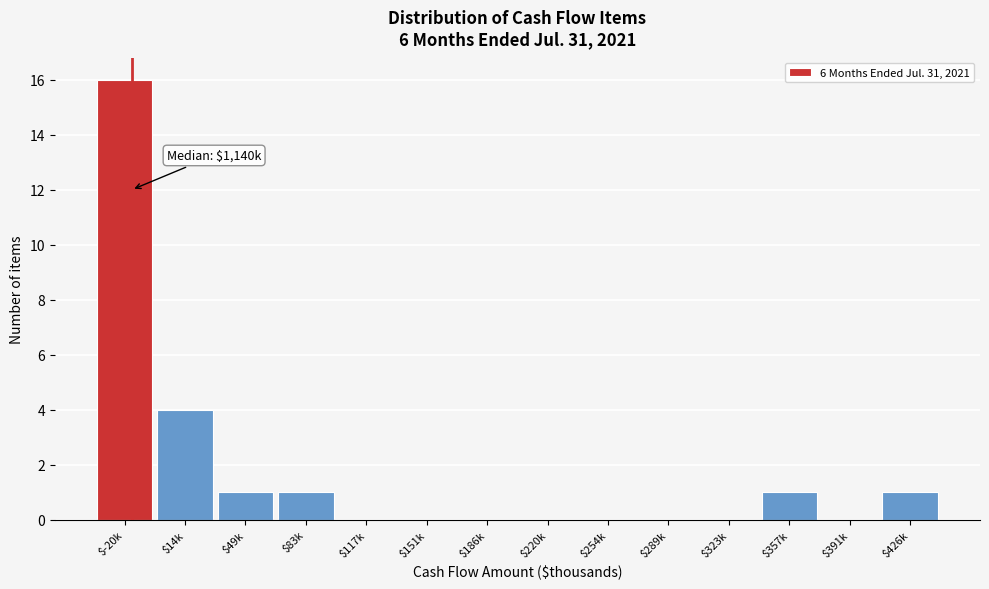

True or false: the data shows 0 at $117k.

True